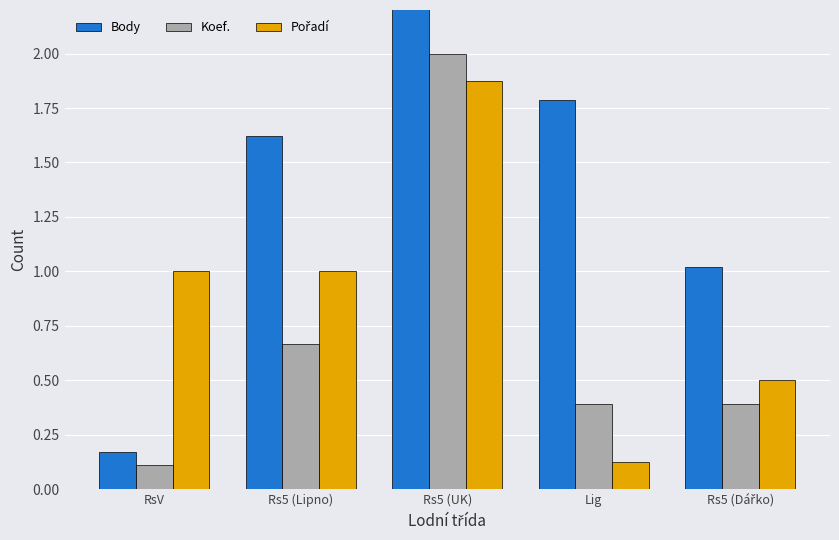

At how many categories does at least one series exceed 0?

5